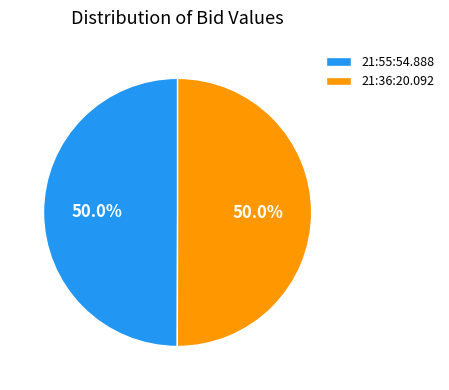

How much of the chart is everything except 21:55:54.888?

50.0%